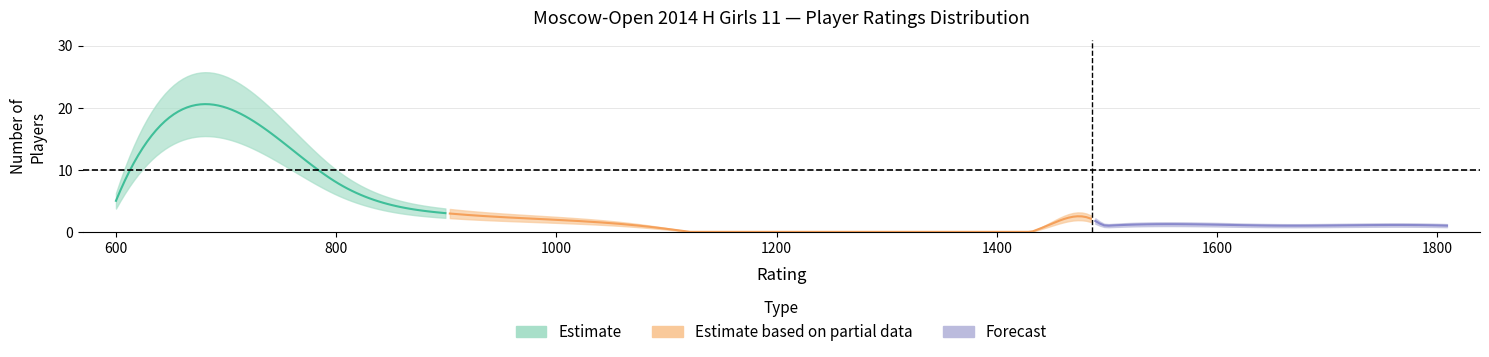

How many data points does each series have?

12